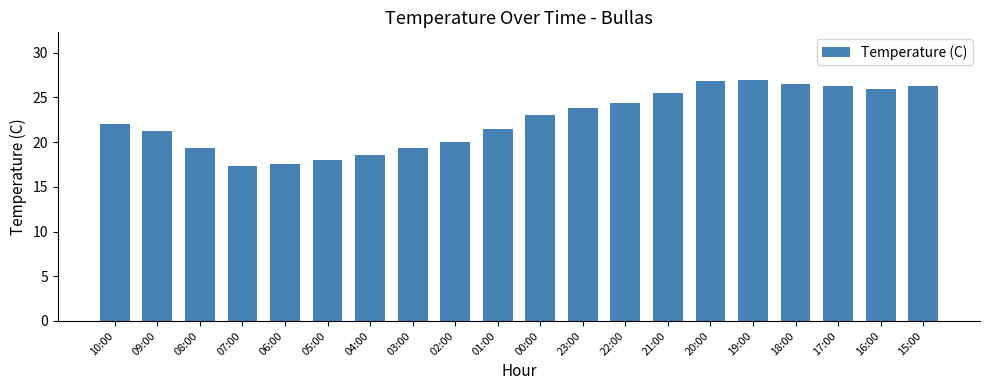

What is the difference between the maximum and minimum values?

9.6